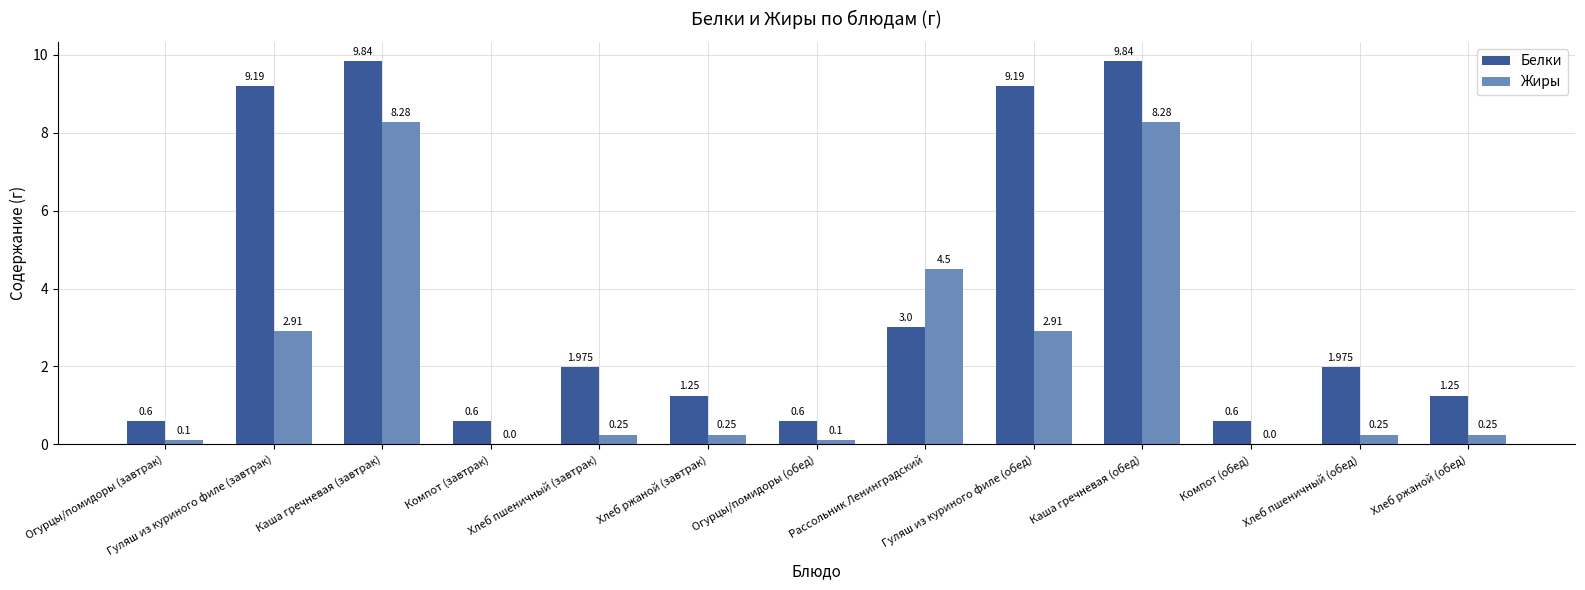

Where does the Белки series first go above 1?

Гуляш из куриного филе (завтрак)